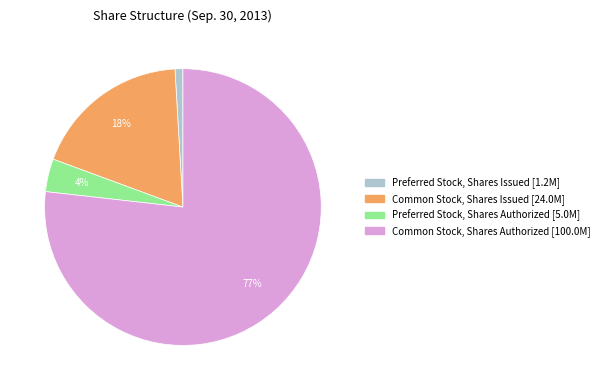

Combined, do Preferred Stock, Shares Authorized and Common Stock, Shares Authorized account for over 50%?

Yes